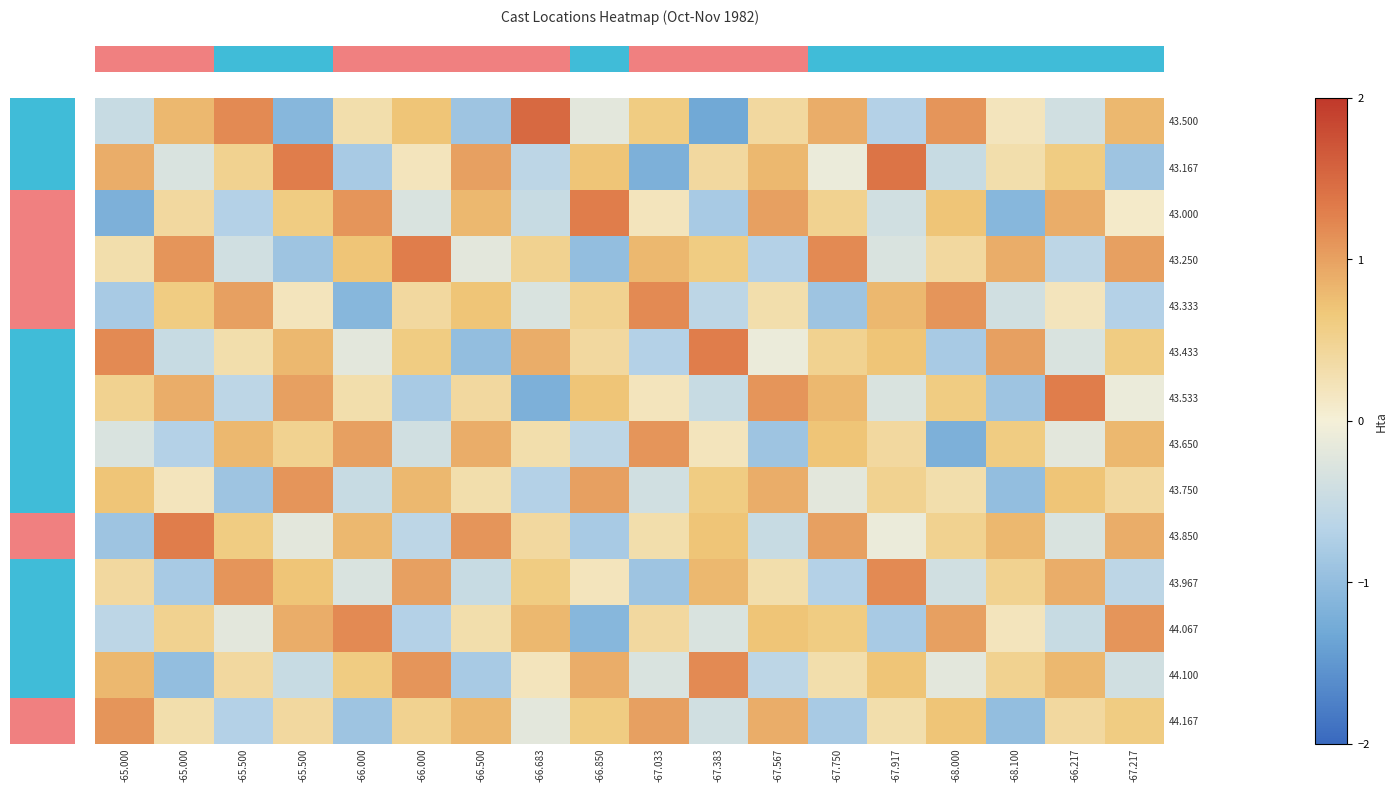

Which has a higher value, -66.000 or -66.500?

-66.000